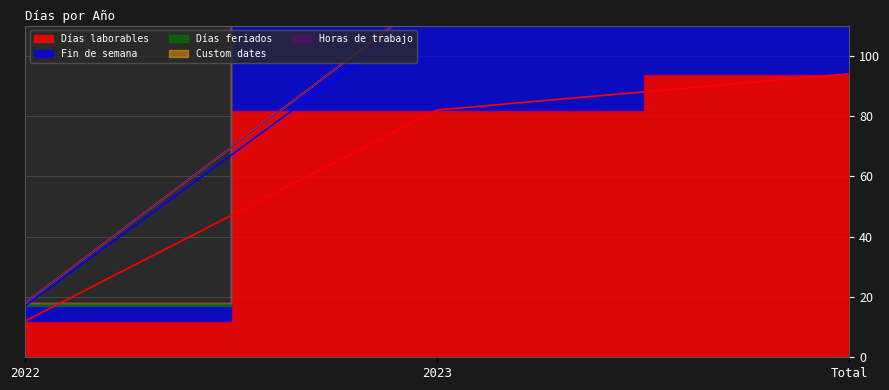

Reading left to right, list all the values displayed in this chart.

Días laborables: 2022=12	2023=82	Total=94
Fin de semana: 2022=17	2023=117	Total=134
Días feriados: 2022=18	2023=121	Total=139